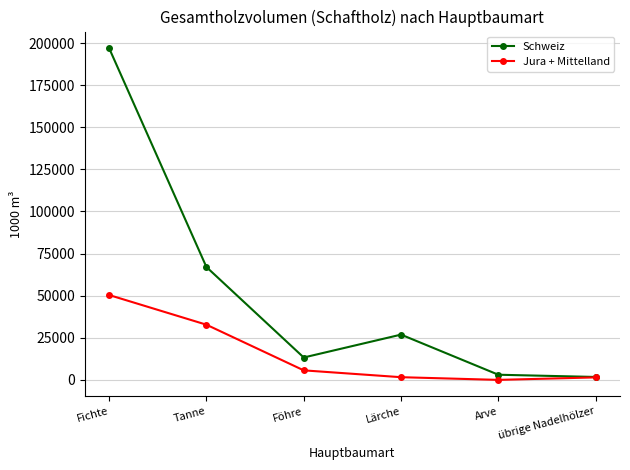

How many interior local valleys does the Jura + Mittelland series have?

1